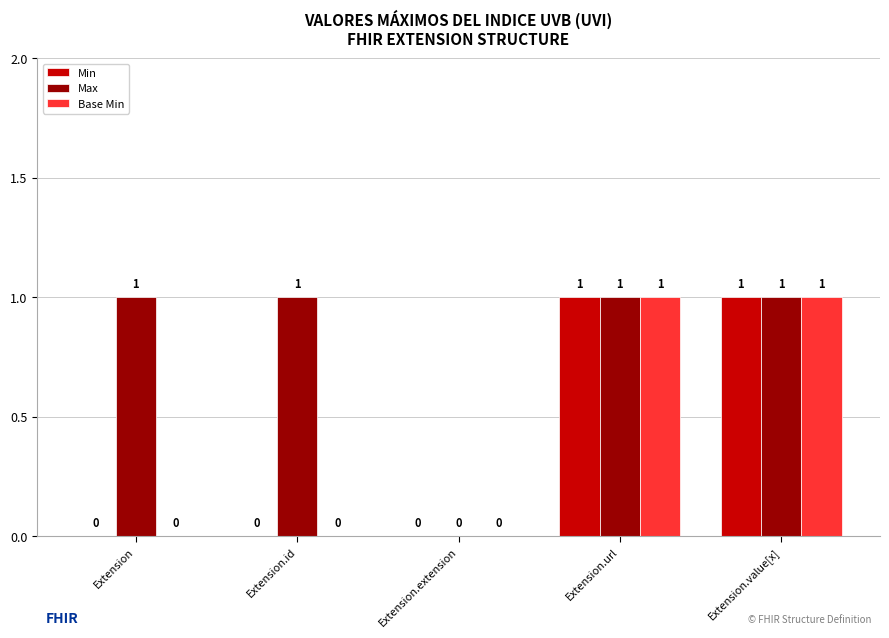

Which series has the largest total across all categories?

Max